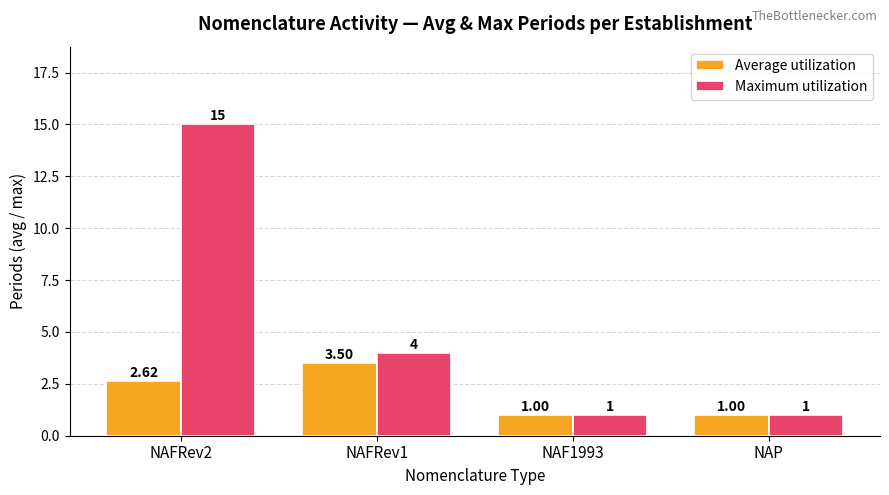

Which series has the widest spread of values?

Maximum utilization